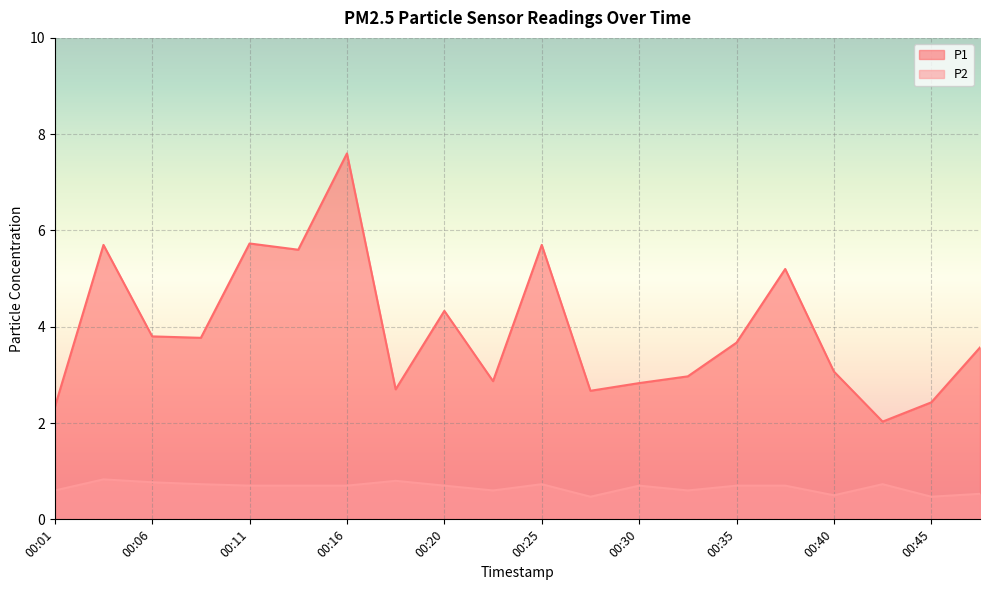

Rank the series at 00:16 from lowest to highest value.

P2, P1